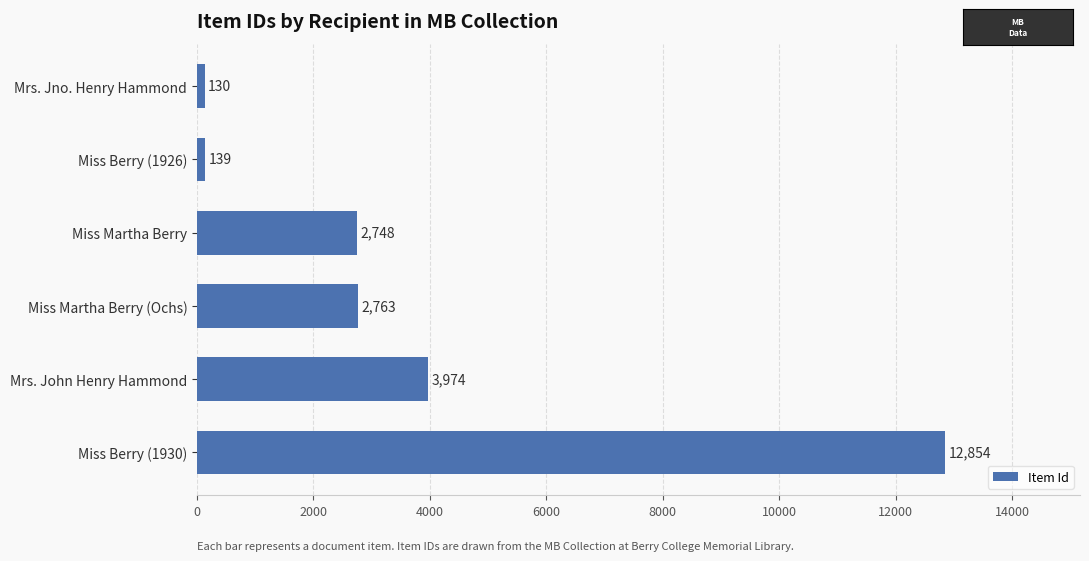

What is the sum of all values?

22608